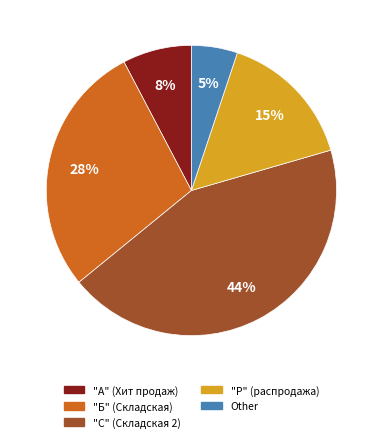

The "Б" (Складская) slice represents 1% of the pie. True or false?

False